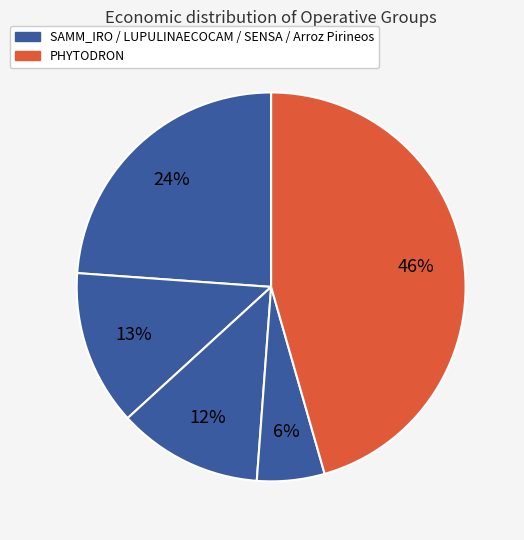

Which slice is the largest?

PHYTODRON